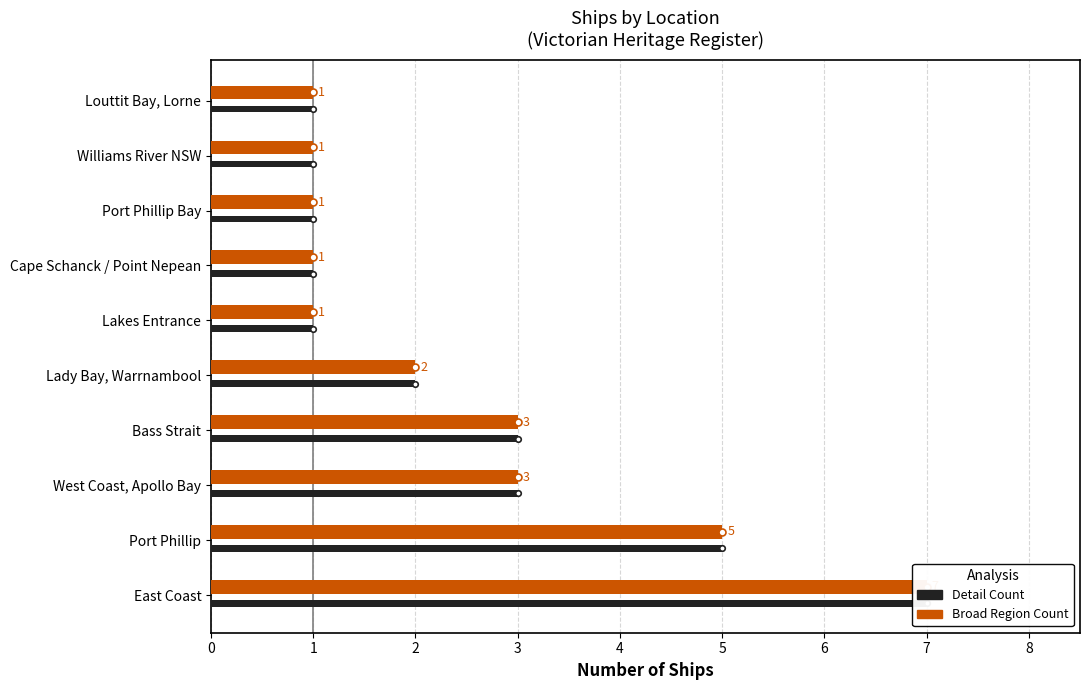

Rank the categories by Ship Count (Broad Region) value from lowest to highest.

Lakes Entrance, Cape Schanck / Point Nepean, Port Phillip Bay, Williams River NSW, Louttit Bay, Lorne, Lady Bay, Warrnambool, West Coast, Apollo Bay, Bass Strait, Port Phillip, East Coast